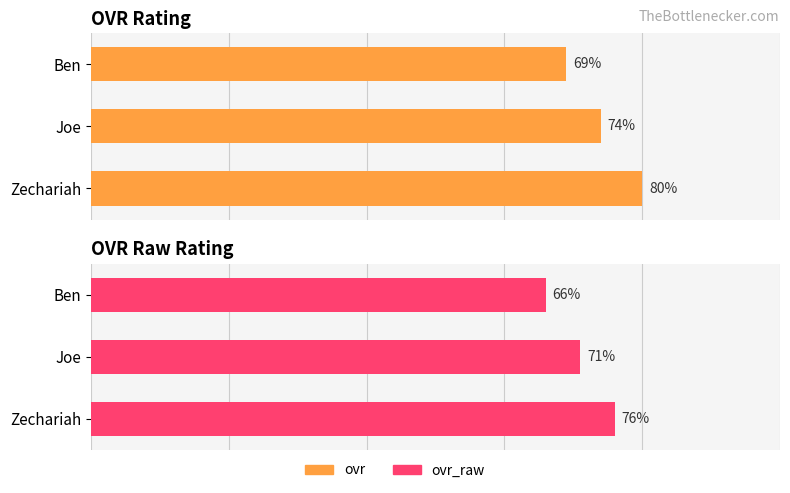

Is it true that ovr_raw equals 45 at Joe?

False